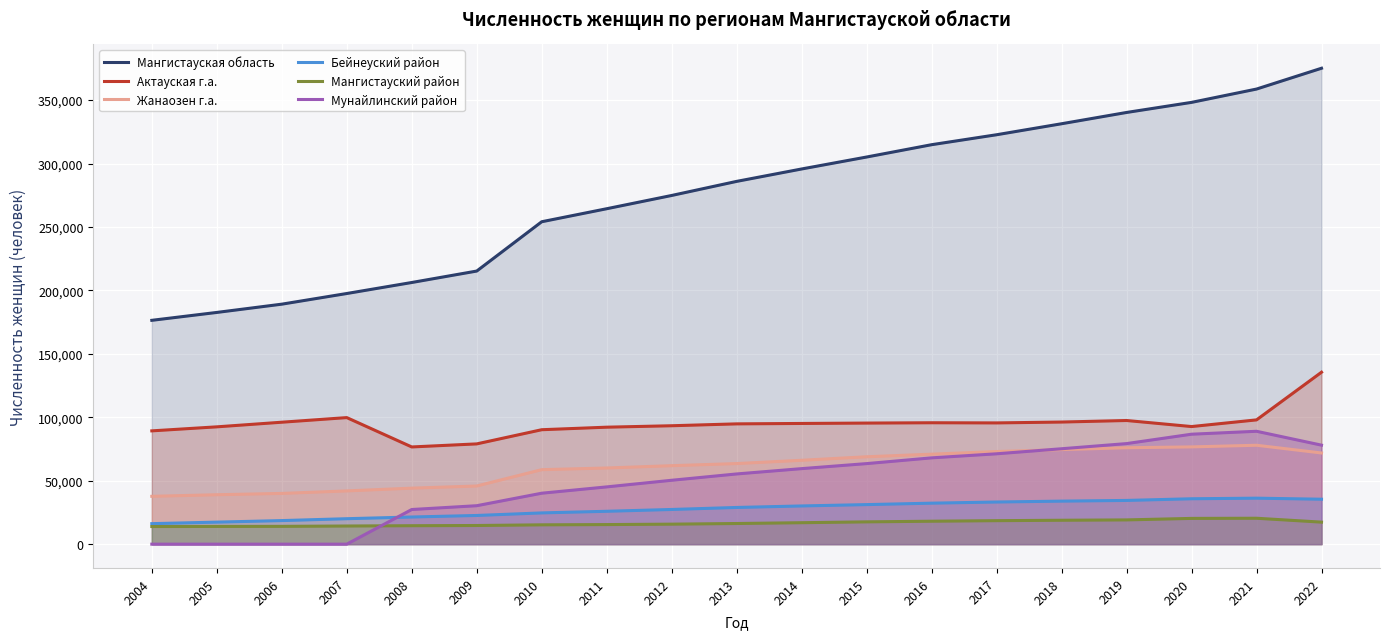

At which label does Актауская г.а. reach its peak?

2022